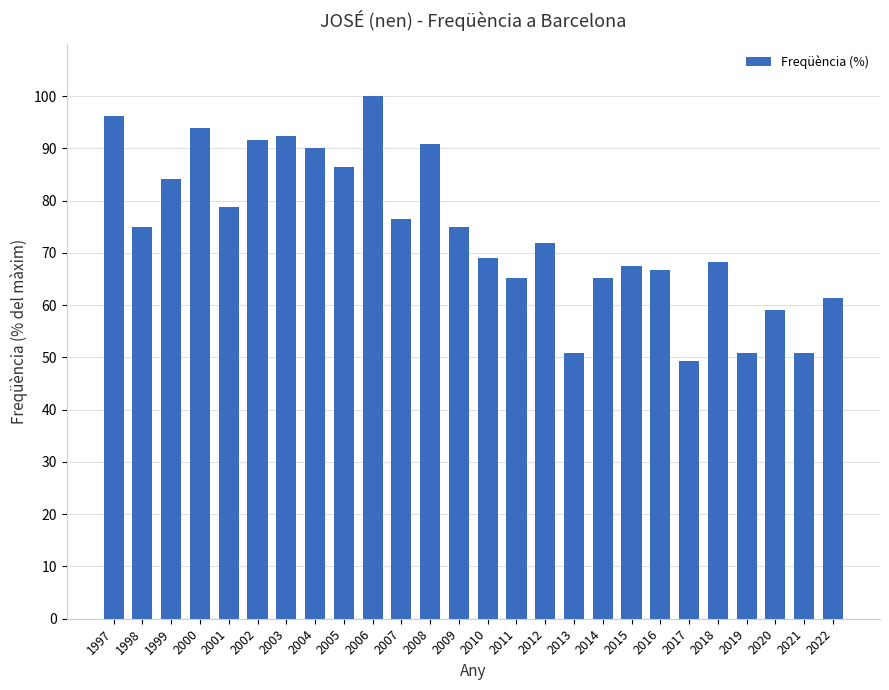

The chart shows a value of 78.8 at 2001. True or false?

True